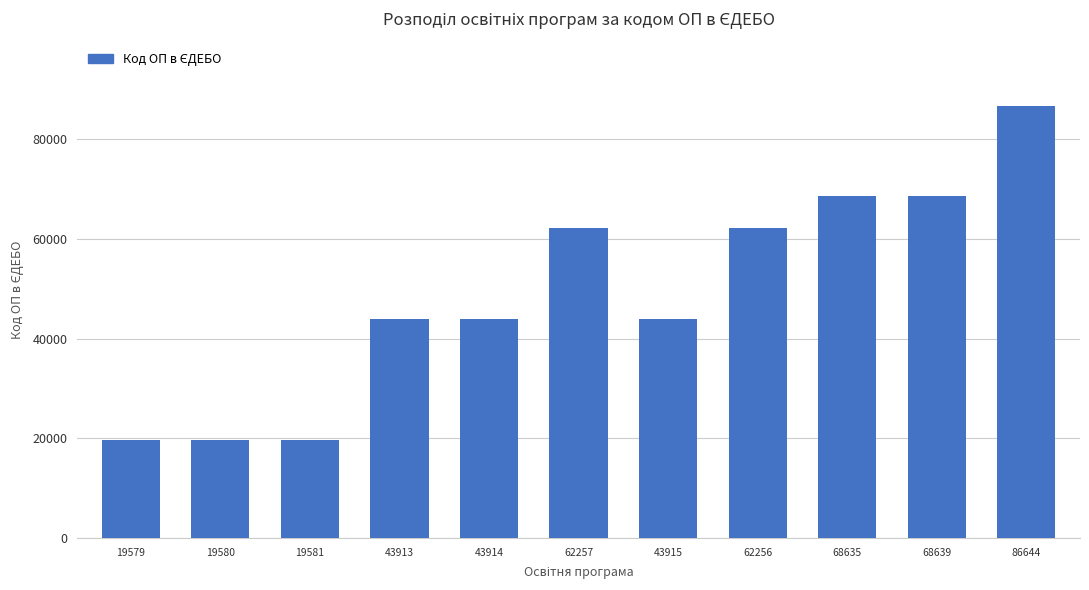

What is the ratio of the value at 19579 to the value at 68635?

0.3